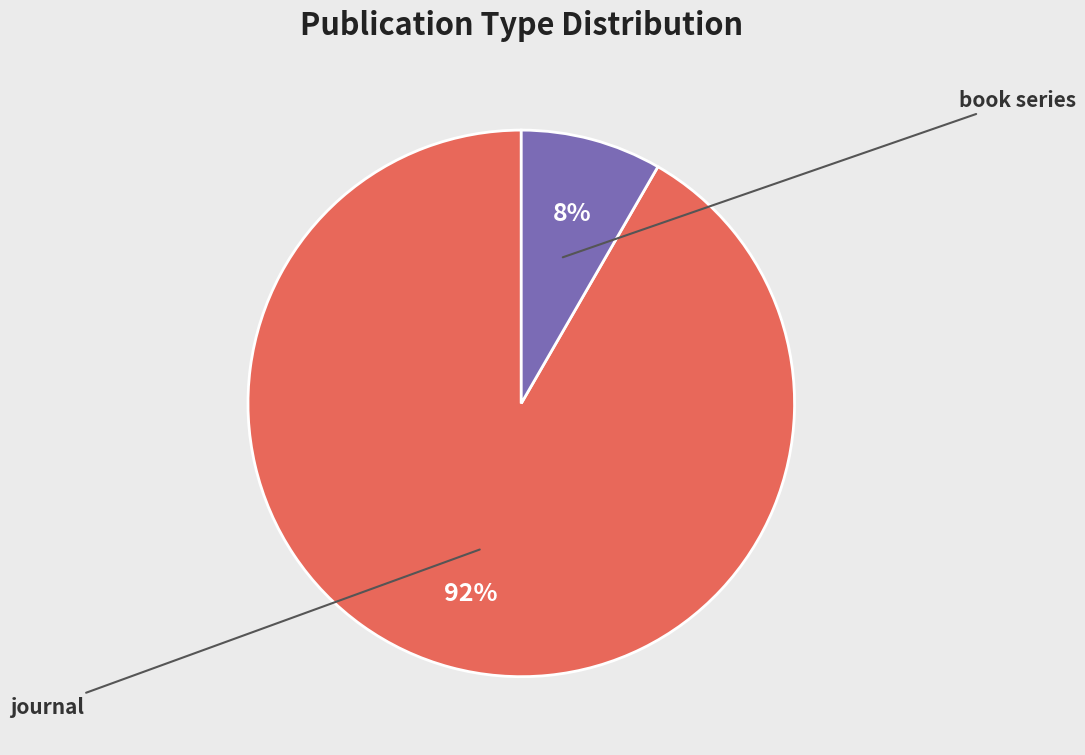

True or false: journal accounts for 92% of the total.

True